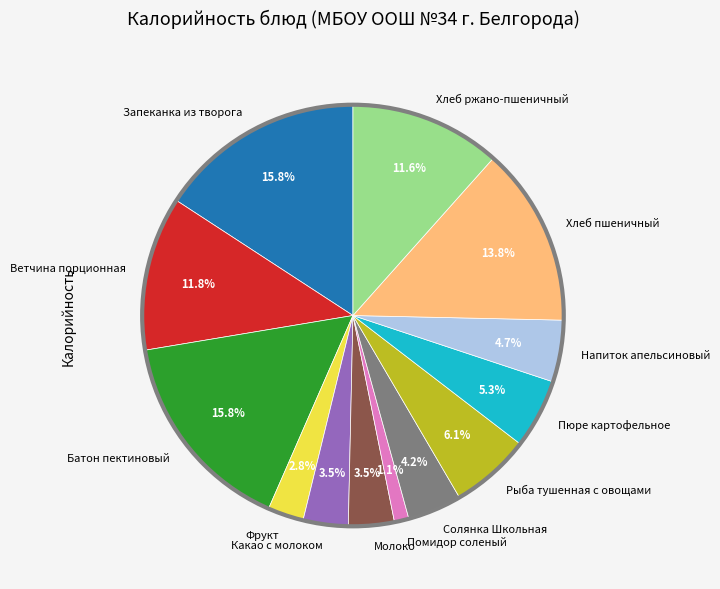

Does any single category account for the majority?

No